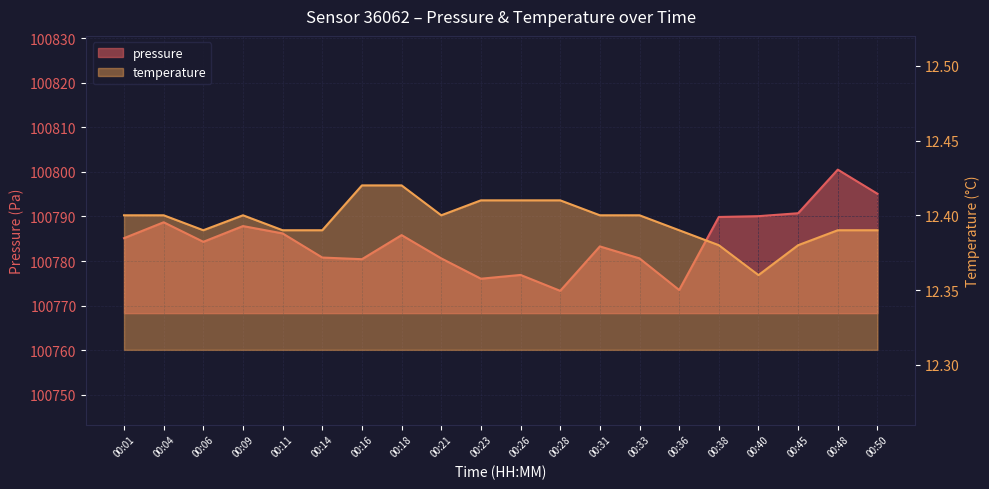

The value of temperature at 00:45 is 12.4. True or false?

True